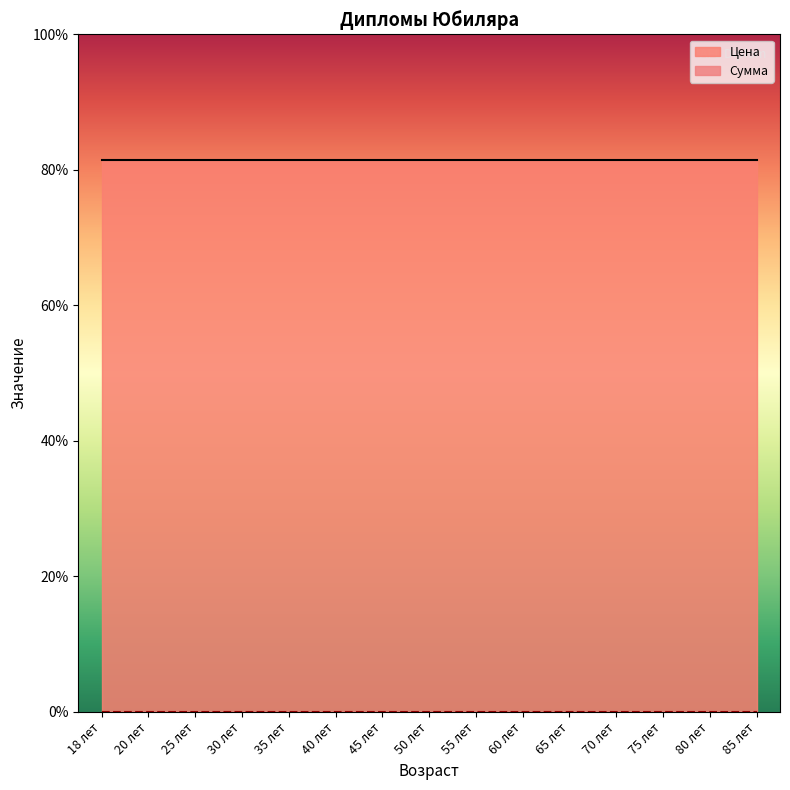

True or false: Цена has more than 0 points higher than both neighbors.

False